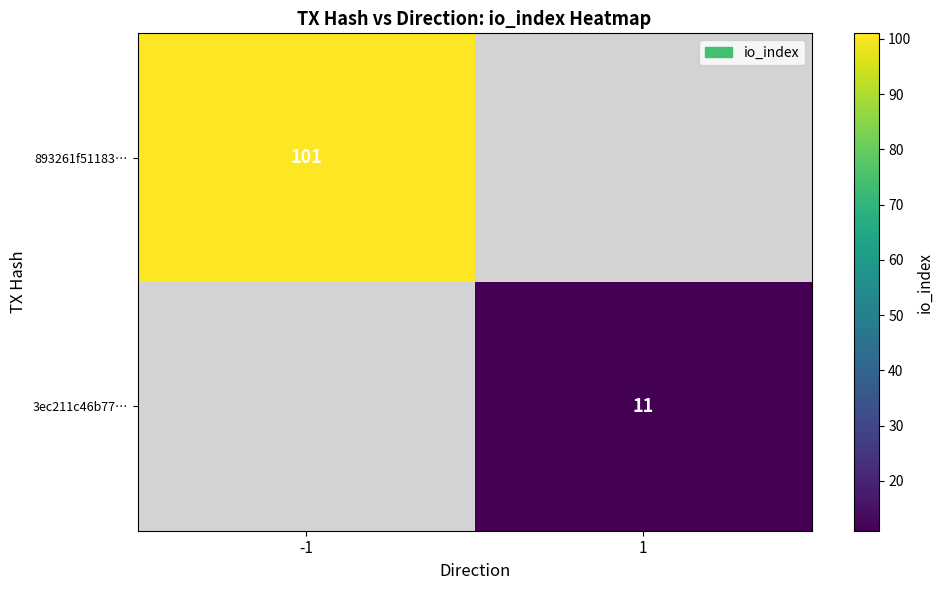

True or false: 3ec211c46b77… has a value of 2 at 1.

False